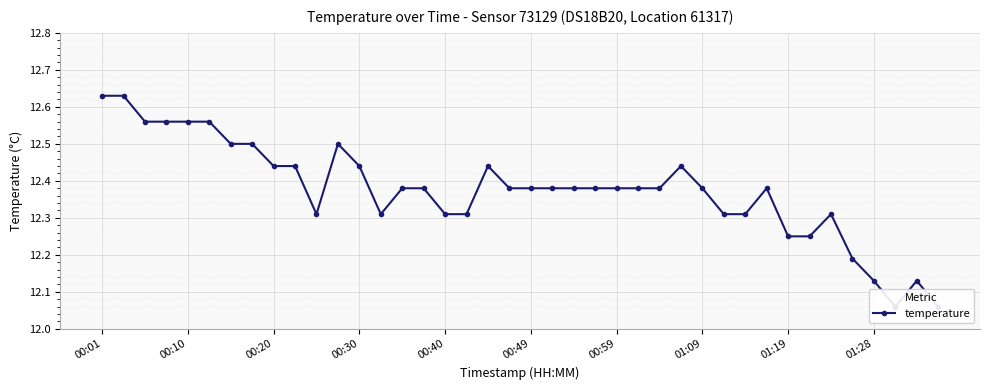

Is it true that the value at 00:49 is 18.5?

False